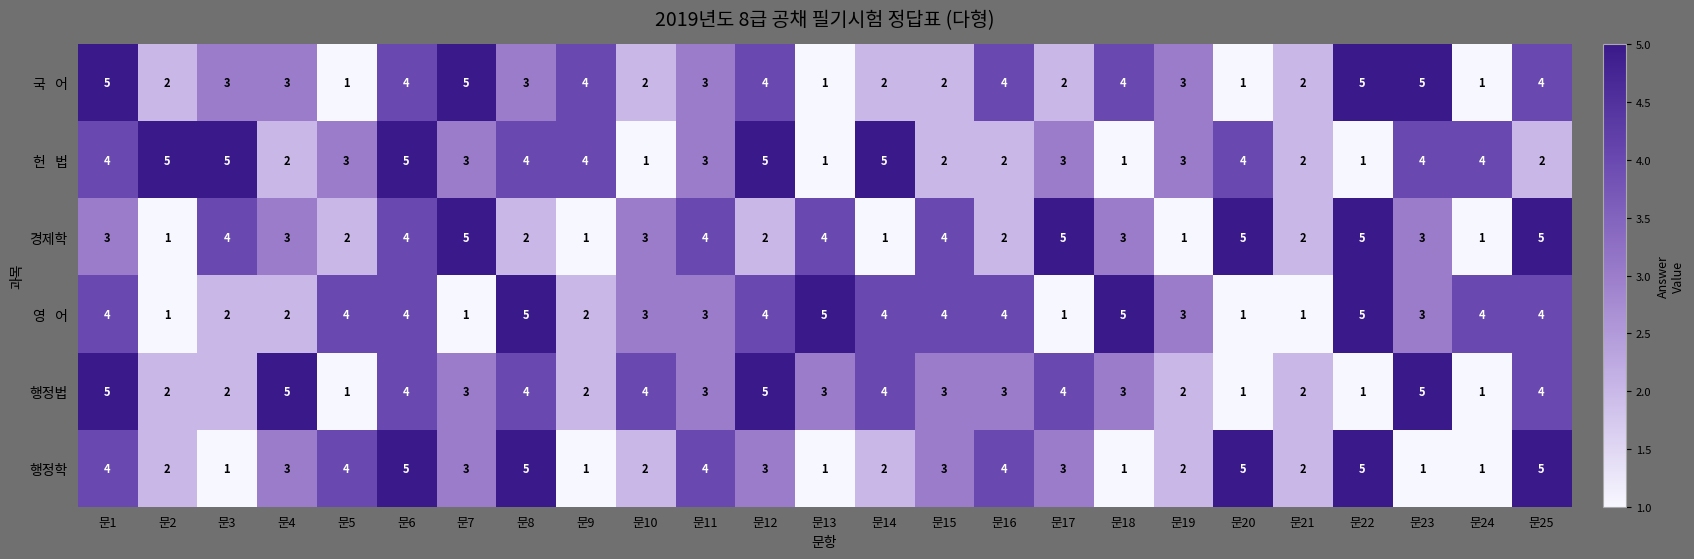

Which series changed the most between 문4 and 문17?

경제학